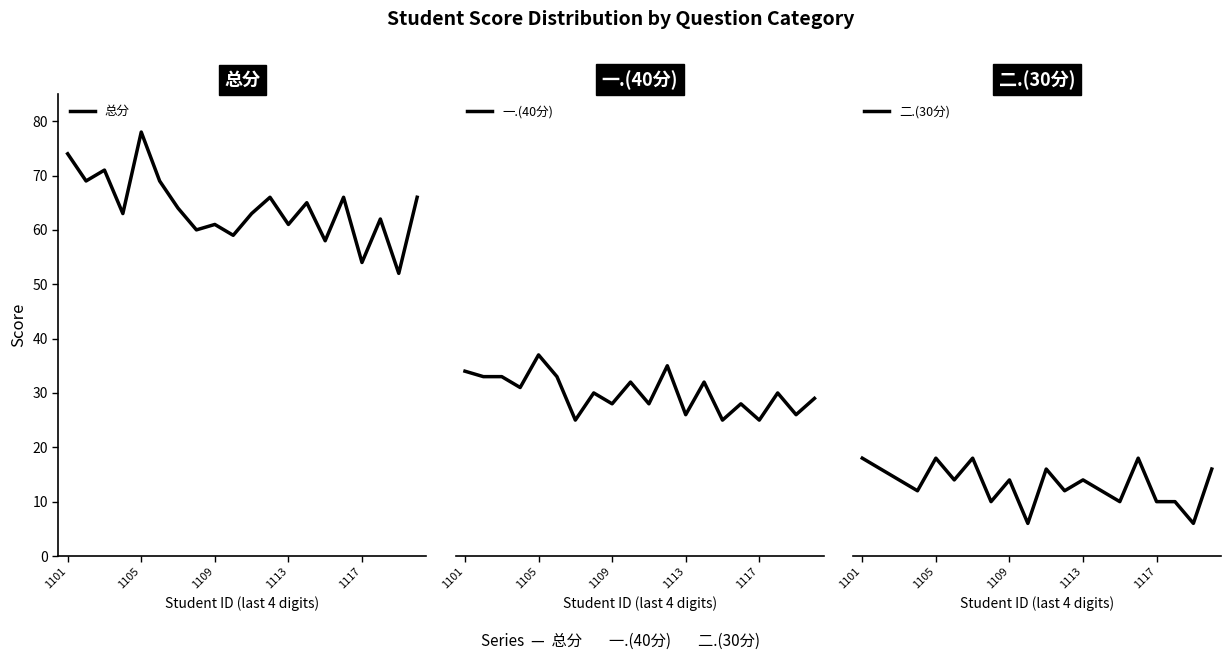

What is the lowest value of the 总分 series?

52